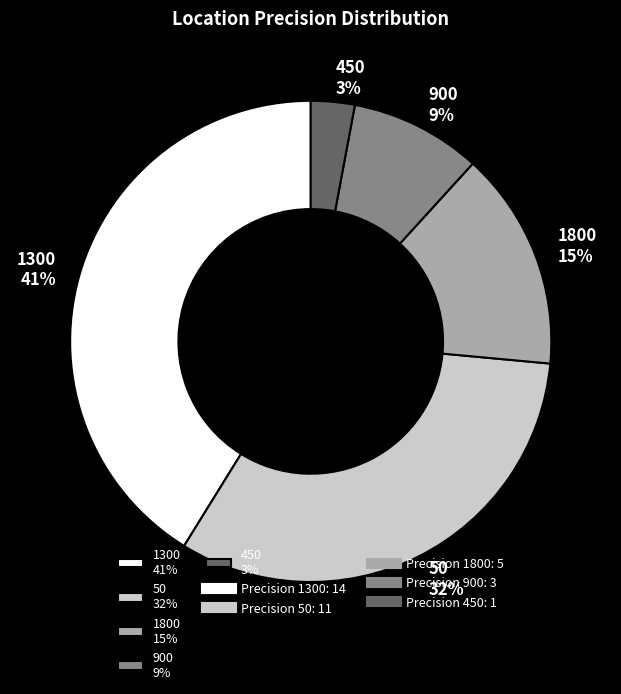

How many slices are in this pie chart?

5